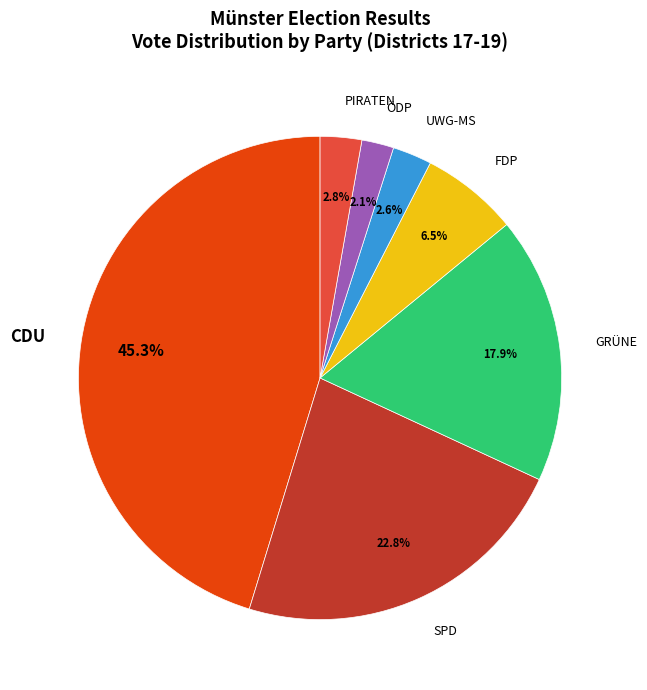

Which slice is the largest?

CDU